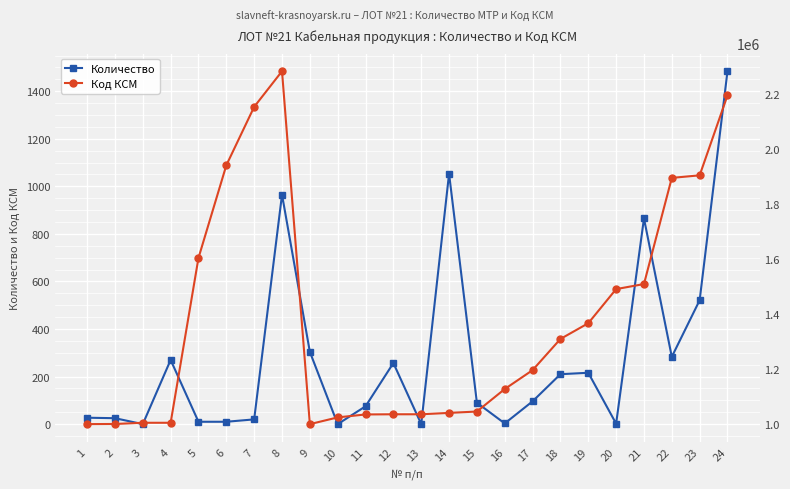

Which series changed the most between 9 and 13?

Код КСМ